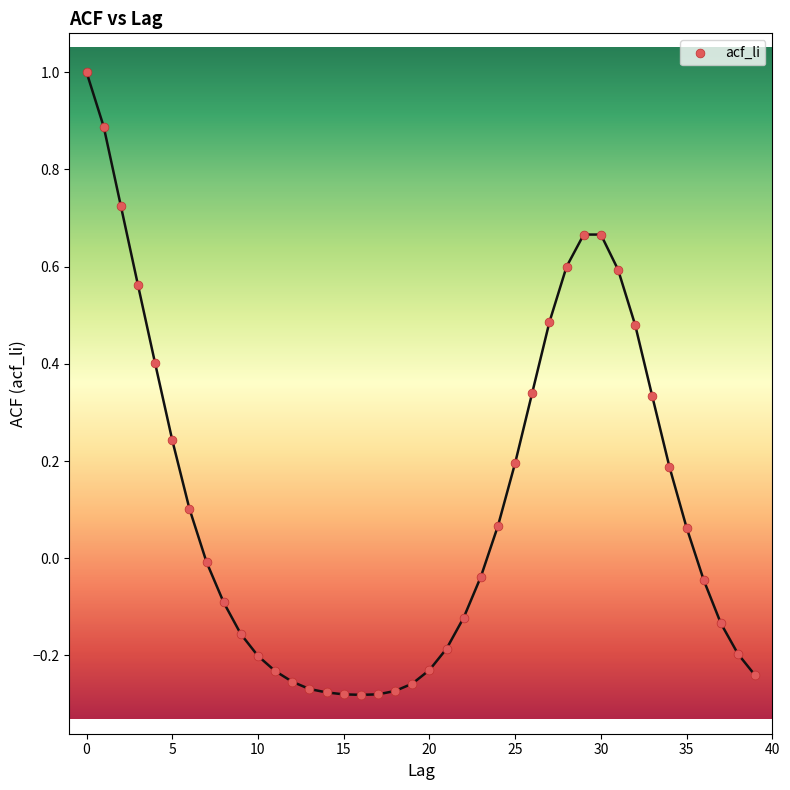

What is the range of Y values (max minus min)?

1.3